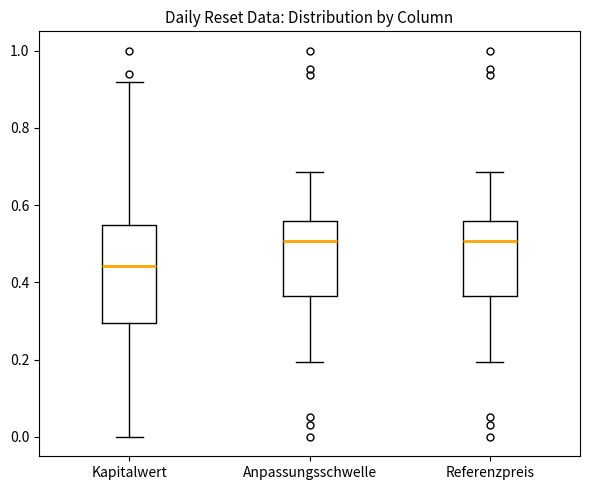

Reading left to right, transcribe this box plot: for each box, give where its median line is, the range the box spans, and where its two whiskers end, as read against the y-axis. The values are not printed on the chart, so give them approximately, as read against the axis.

Kapitalwert: median 0.44, box 0.30 to 0.54, whiskers 0.00 to 0.92
Anpassungsschwelle: median 0.50, box 0.36 to 0.56, whiskers 0.20 to 0.68
Referenzpreis: median 0.50, box 0.36 to 0.56, whiskers 0.20 to 0.68